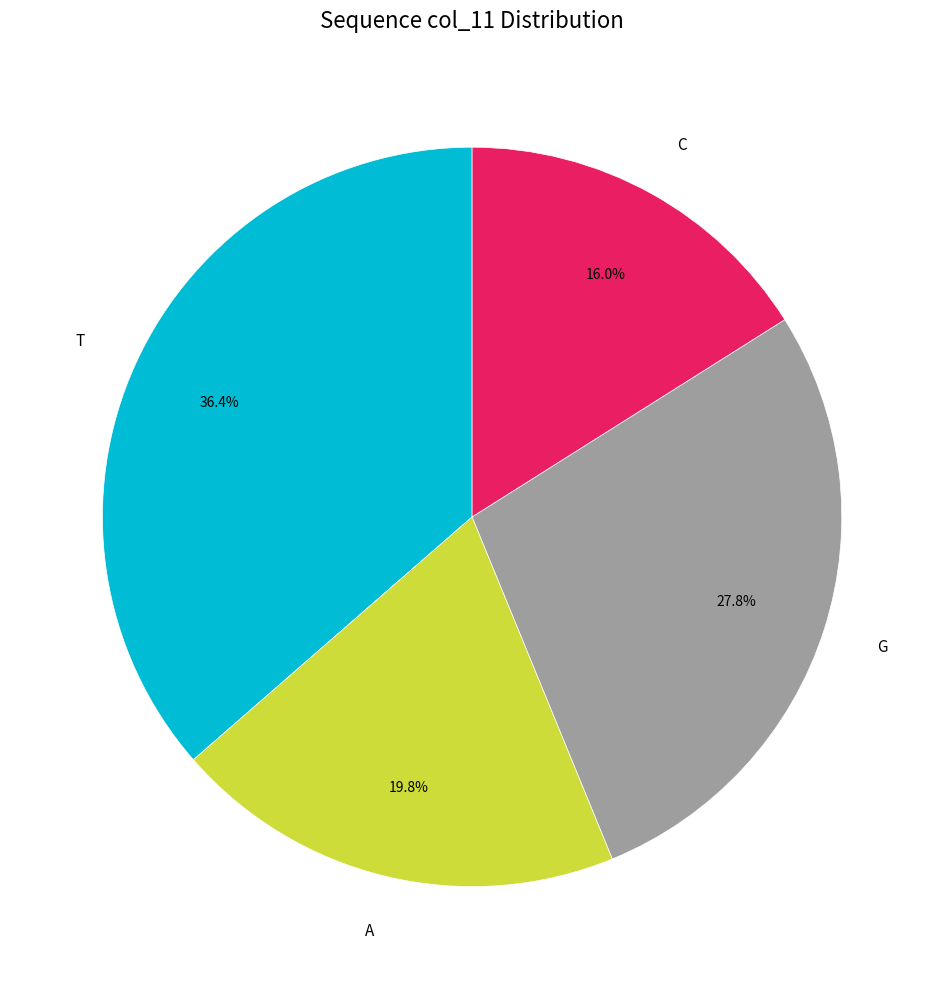

What is the total percentage of G and T?

64.2%